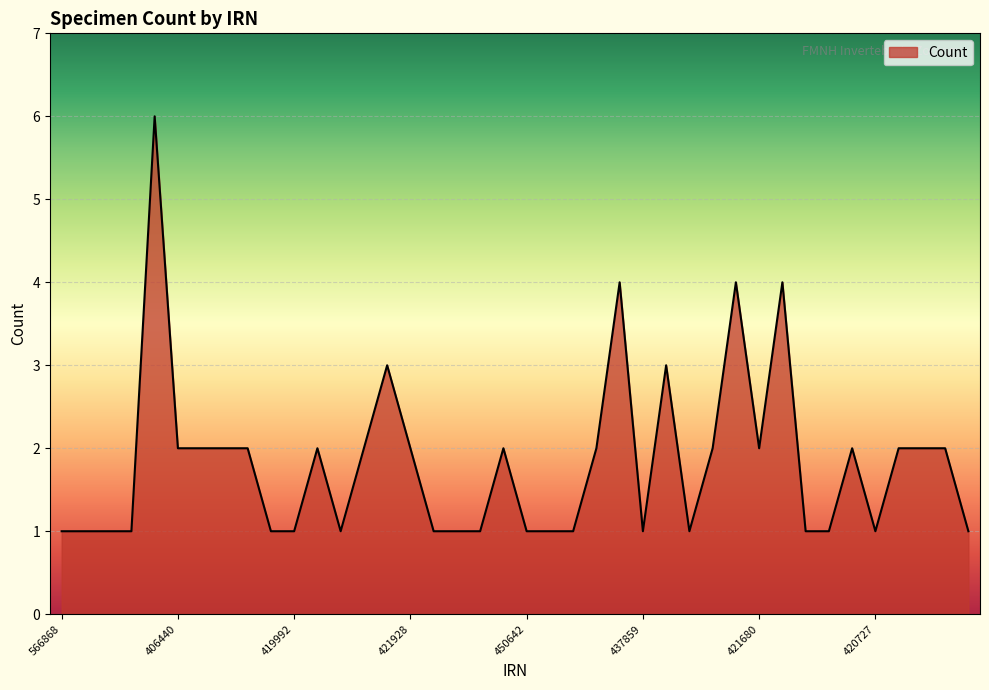

Count the values in the range 1 to 2.

34